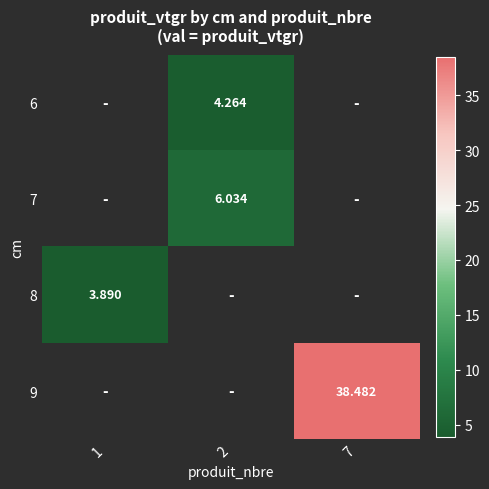

How many data points does each series have?

3